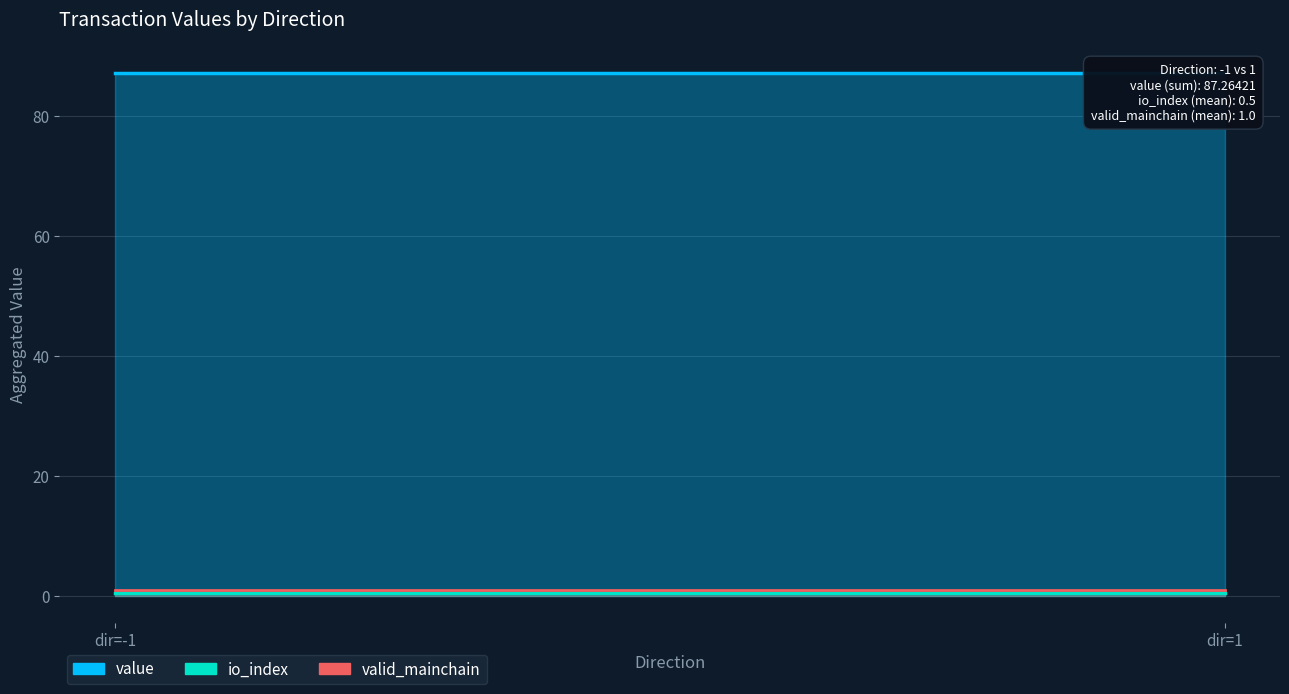

Which series ends up on top after the final intersection of valid_mainchain and value?

value